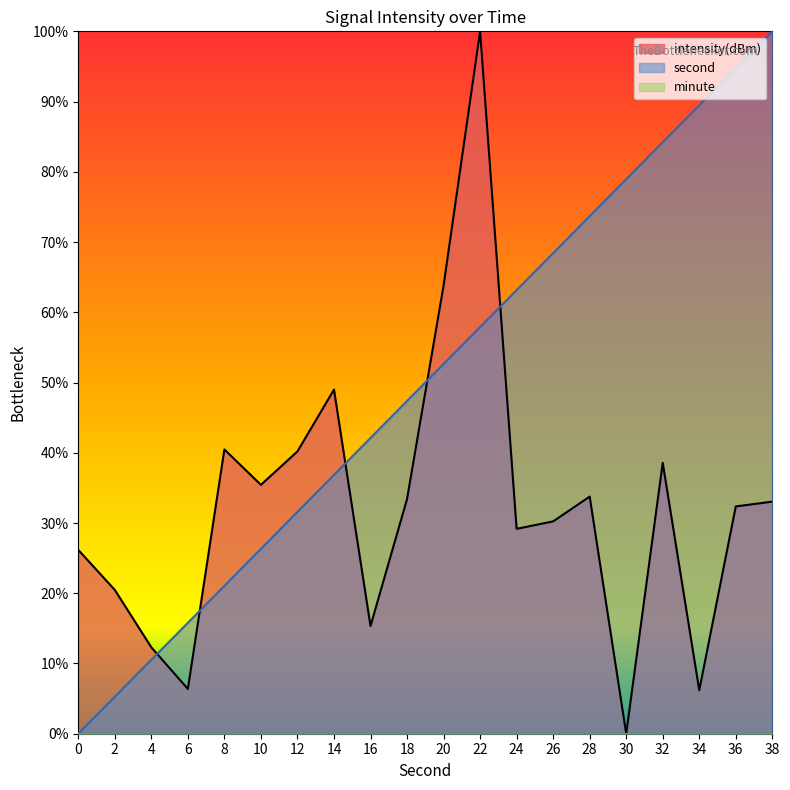

Reading left to right, transcribe all the data shown in this chart.

second: 0=0.0	2=5.3	4=10.5	6=15.8	8=21.1	10=26.3	12=31.6	14=36.8	16=42.1	18=47.4	20=52.6	22=57.9	24=63.2	26=68.4	28=73.7	30=78.9	32=84.2	34=89.5	36=94.7	38=100.0
intensity: 0=26.2	2=20.5	4=12.3	6=6.4	8=40.5	10=35.4	12=40.2	14=49.0	16=15.3	18=33.4	20=63.8	22=100.0	24=29.2	26=30.2	28=33.8	30=0.0	32=38.6	34=6.2	36=32.4	38=33.0